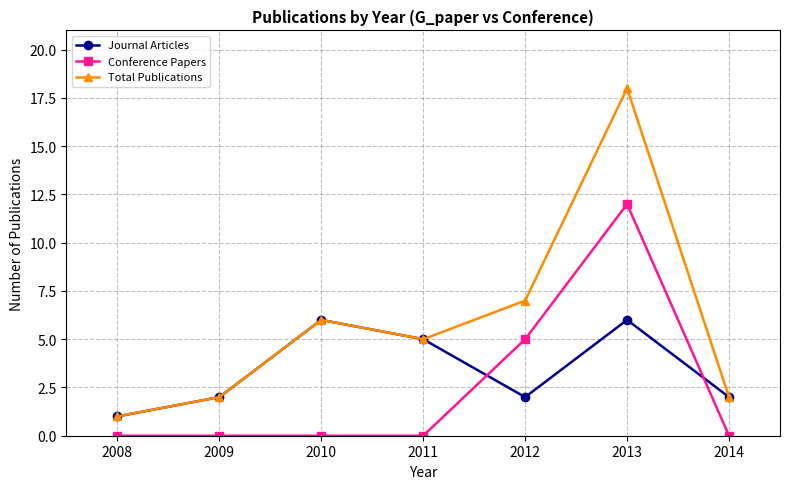

Which series has the widest spread of values?

Total Publications